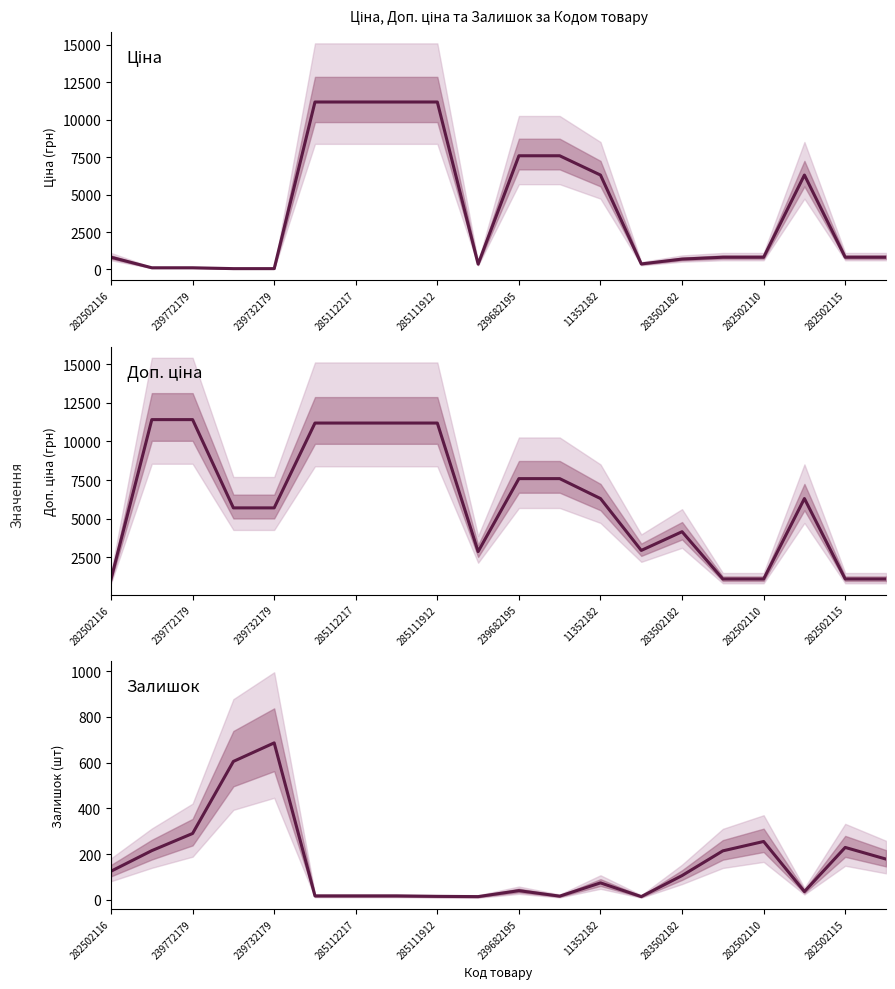

True or false: Ціна and Доп. ціна intersect in this chart.

False